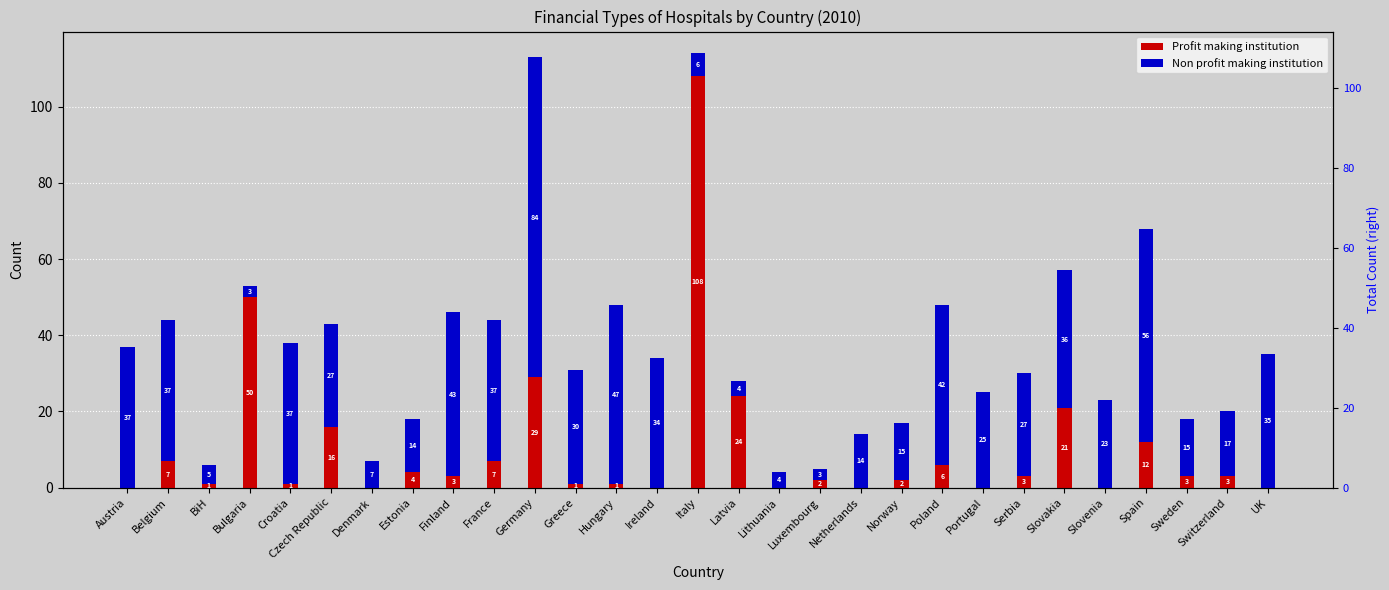

What are all the series names shown in the legend?

Profit making institution, Non profit making institution